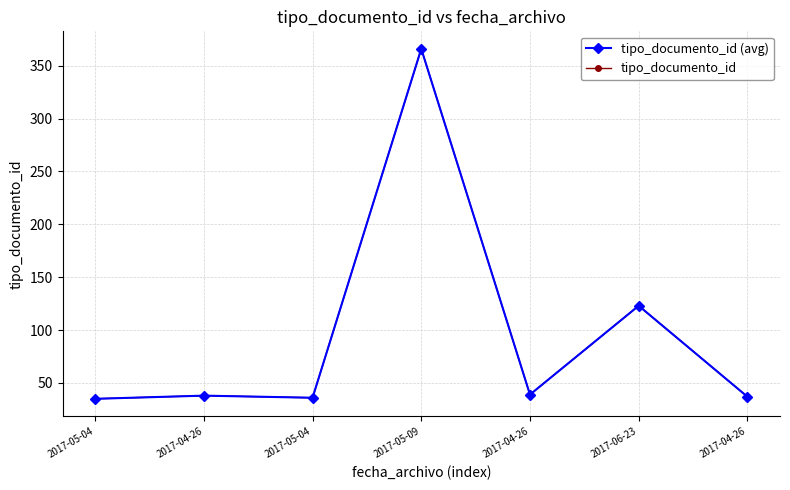

True or false: tipo_documento_id (avg) has a value of 35 at 2017-05-04.

True